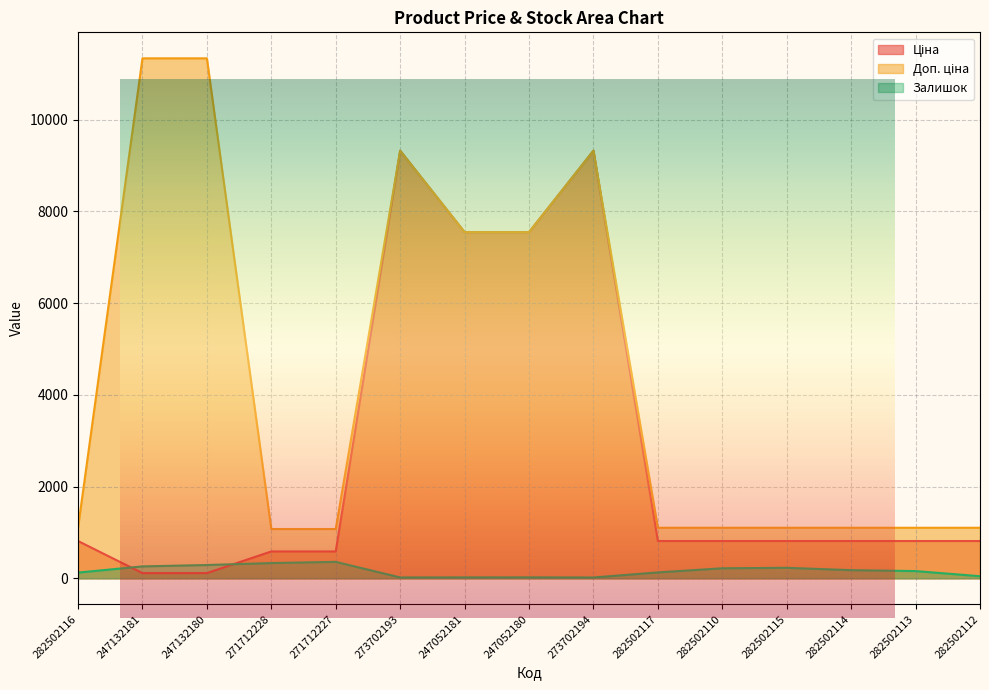

List the series in order of their overall mean, highest first.

Доп. ціна, Ціна, Залишок